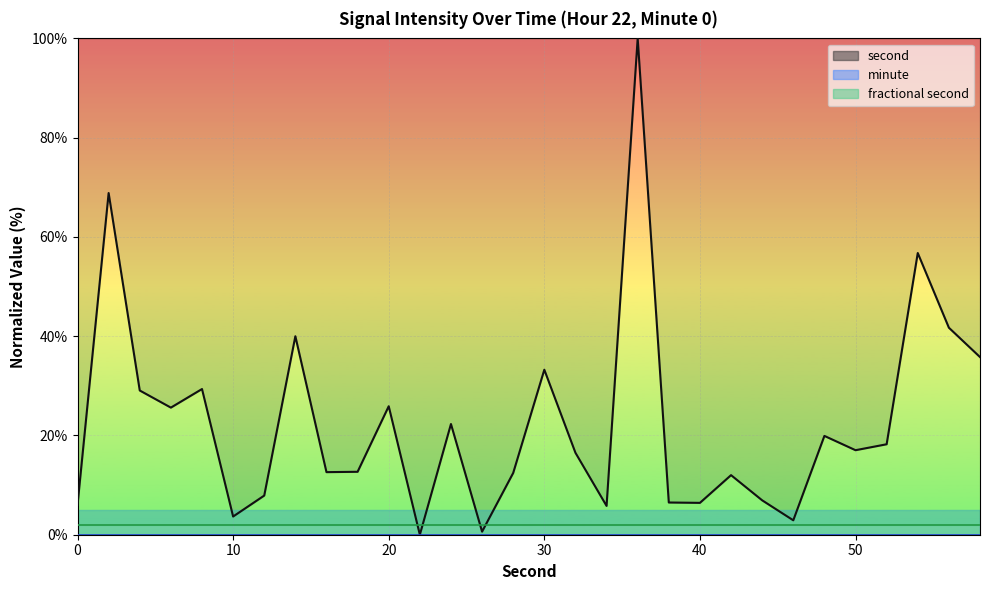

What is the greatest value displayed?

100.0